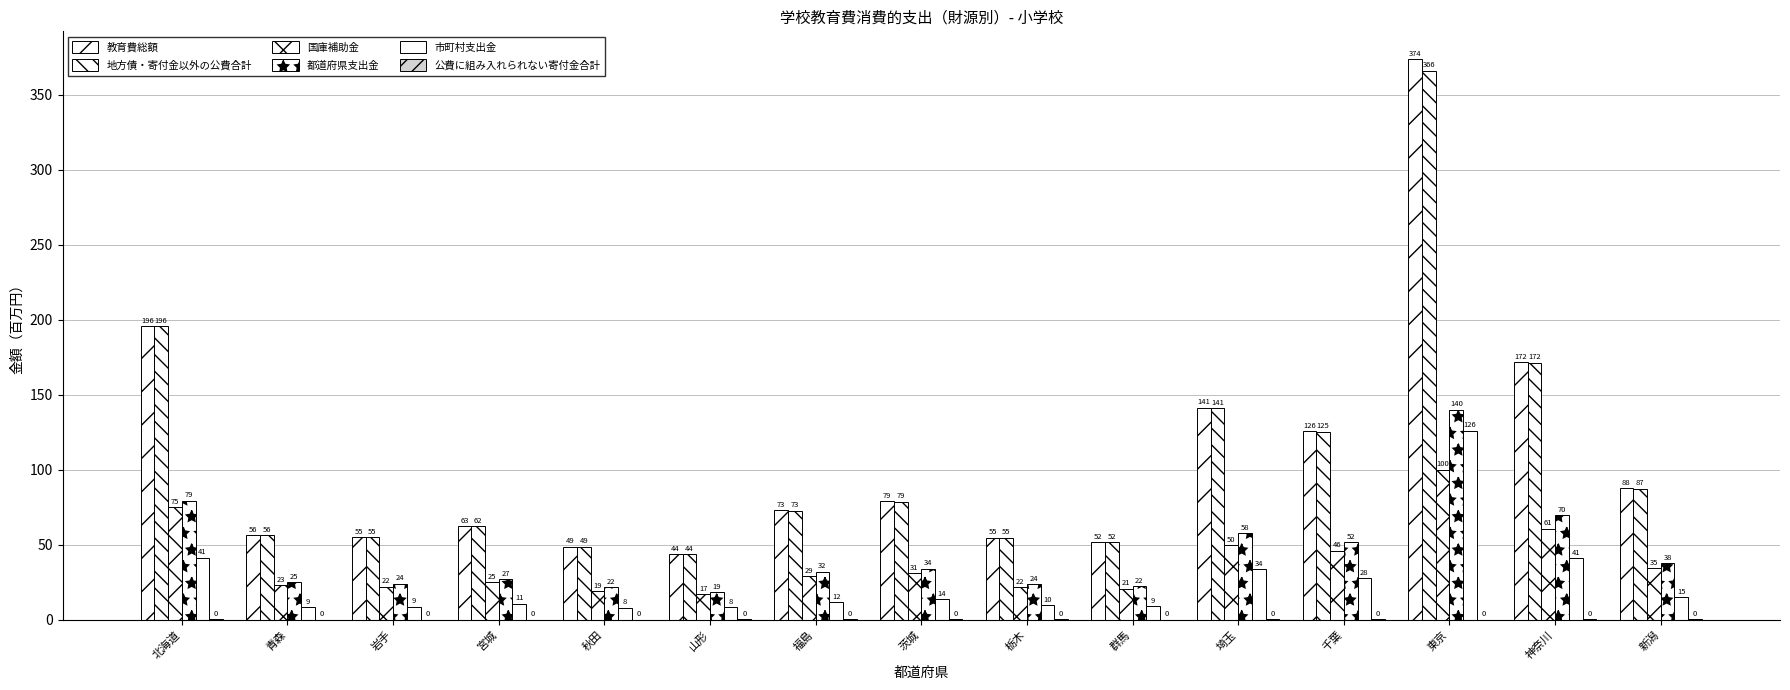

How many 公費に組み入れられない寄付金合計 values are between 0 and 1?

15